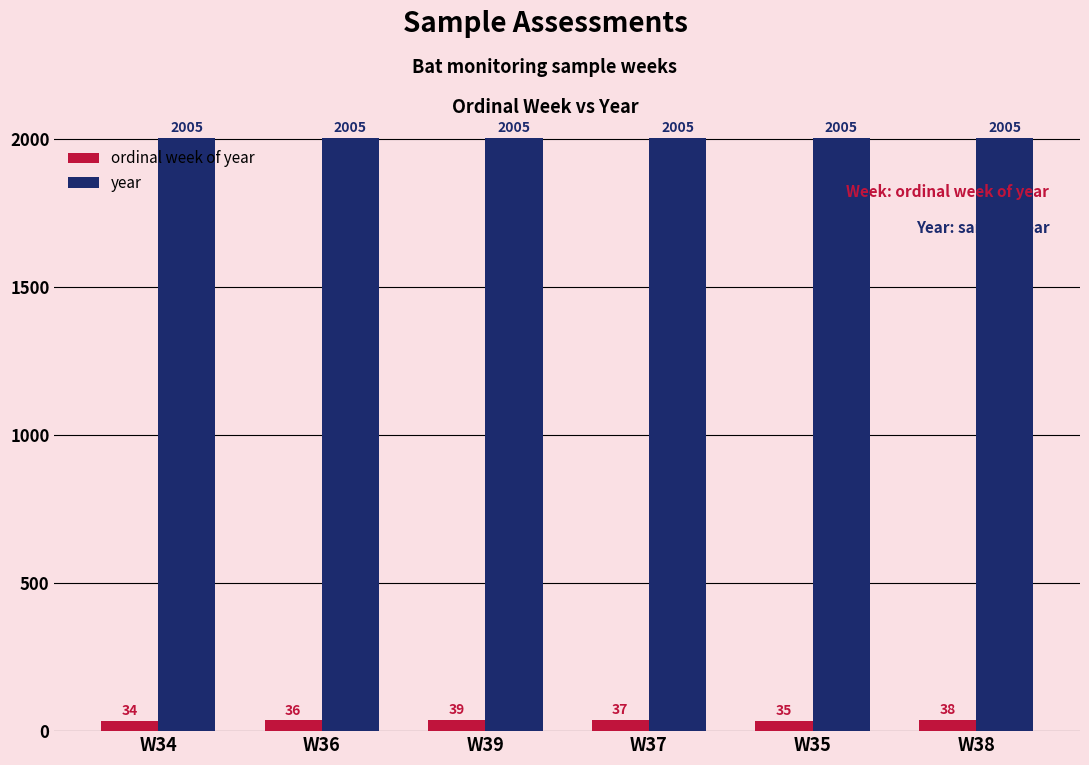

How many distinct data groups are displayed?

2